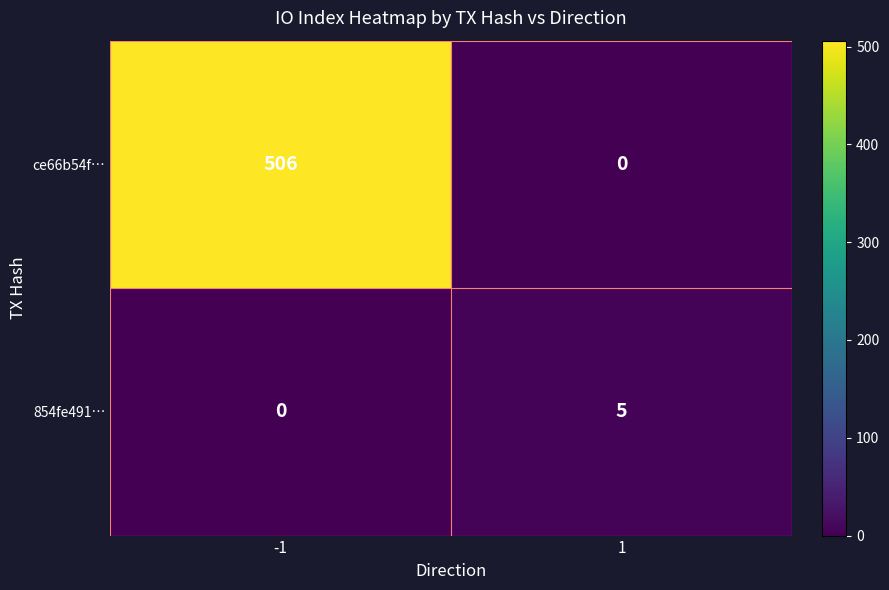

The 854fe491… series shows 2 at 1. True or false?

False